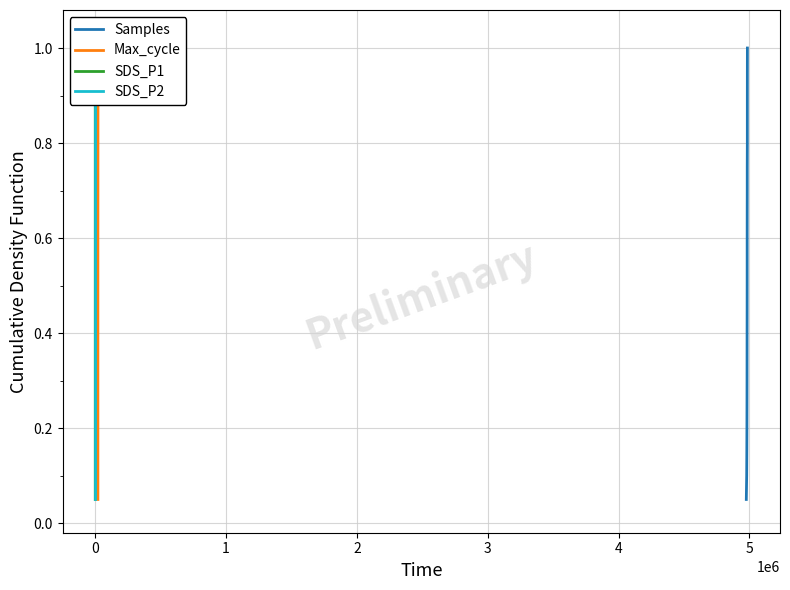

True or false: Samples and Max_cycle intersect in this chart.

False